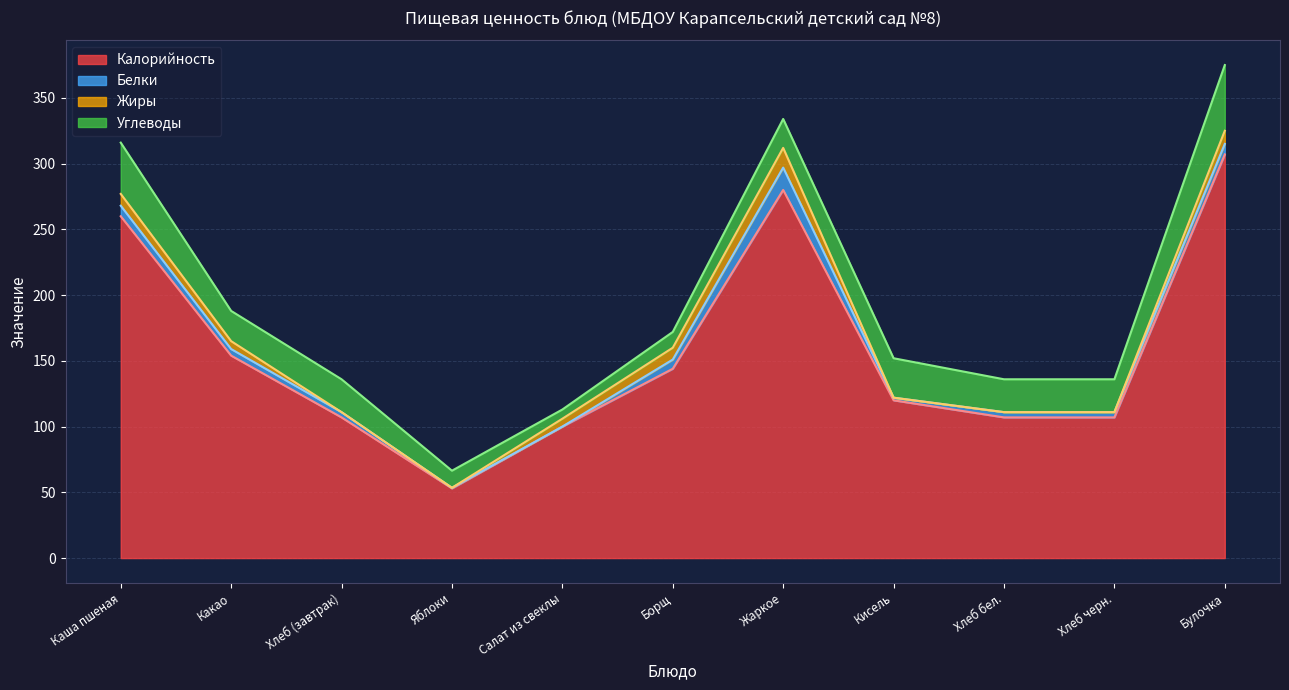

Which series has the largest total across all categories?

Калорийность